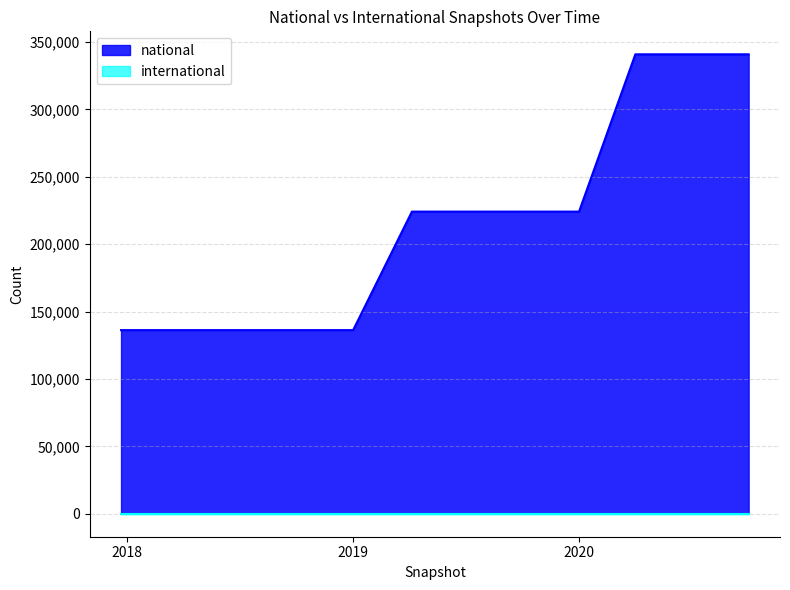

How many lines are shown in the chart?

2